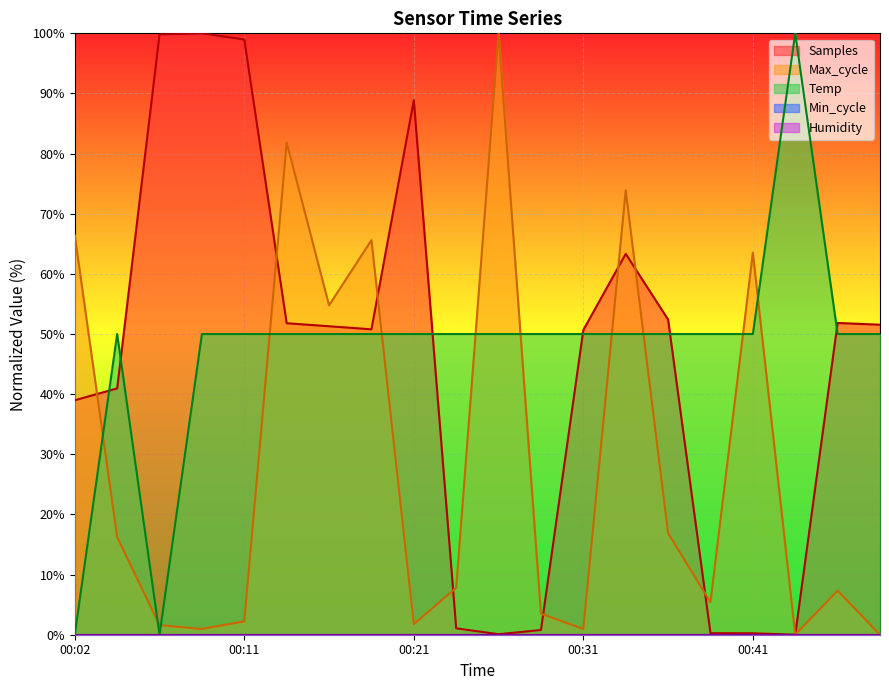

True or false: Temp has a value of 50.0 at 00:49.

True